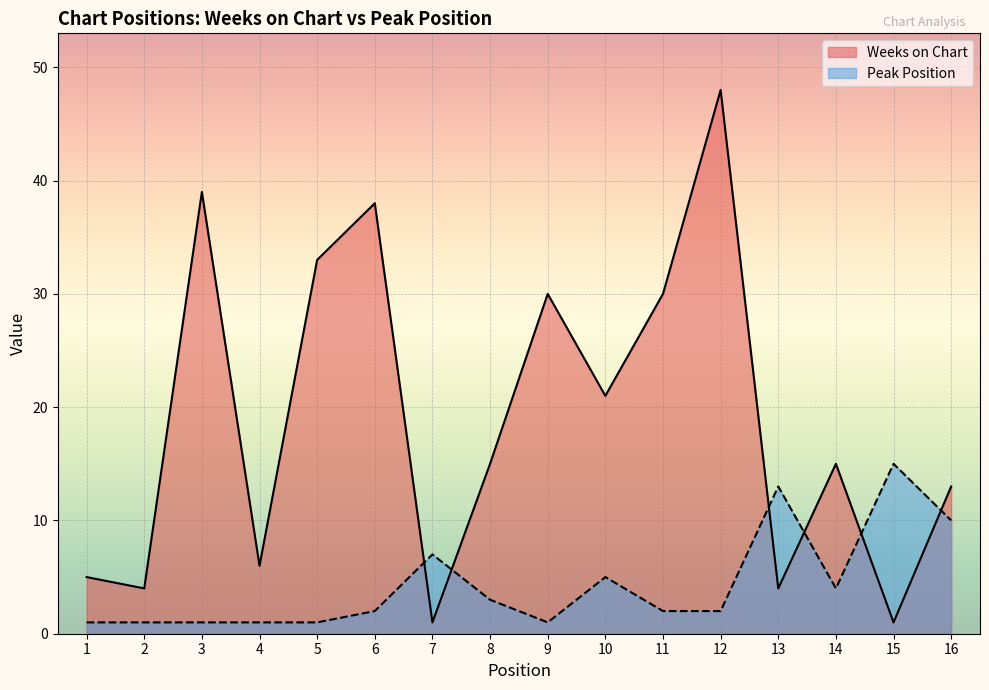

Reading left to right, what are all the values shown in this chart?

Weeks on Chart: 5	4	39	6	33	38	1	15	30	21	30	48	4	15	1	13
Peak Position: 1	1	1	1	1	2	7	3	1	5	2	2	13	4	15	10